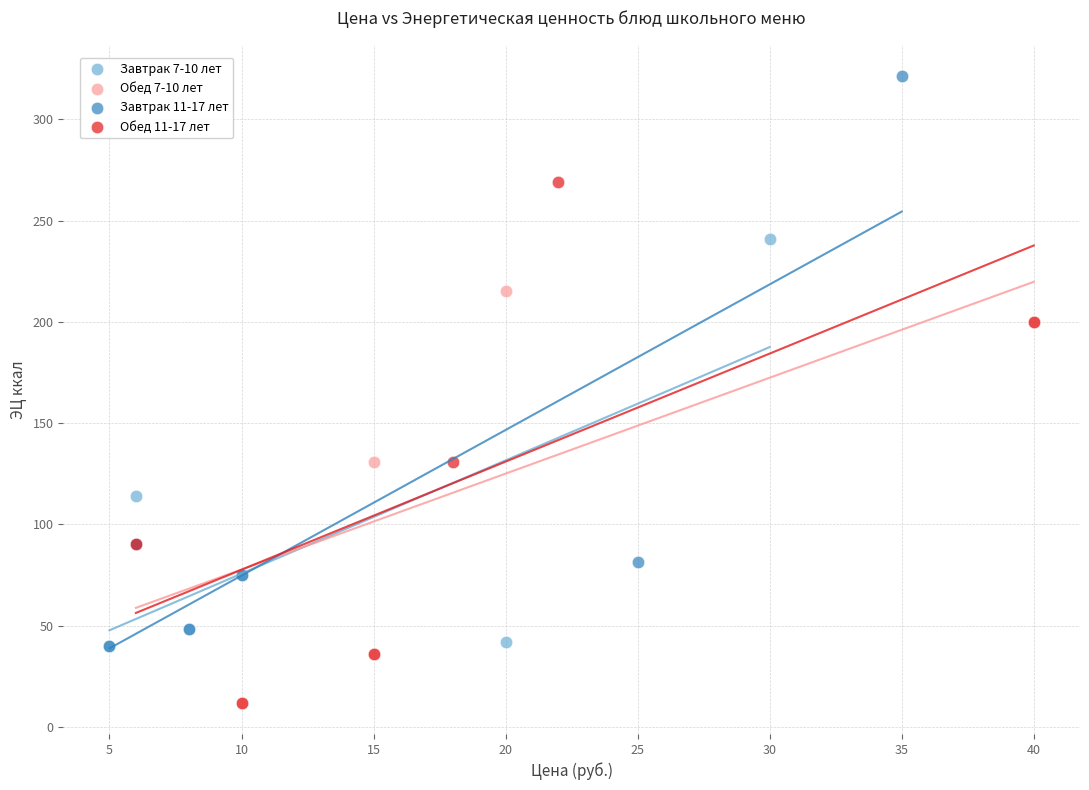

Which series reaches the maximum Y coordinate?

Завтрак 11-17 лет